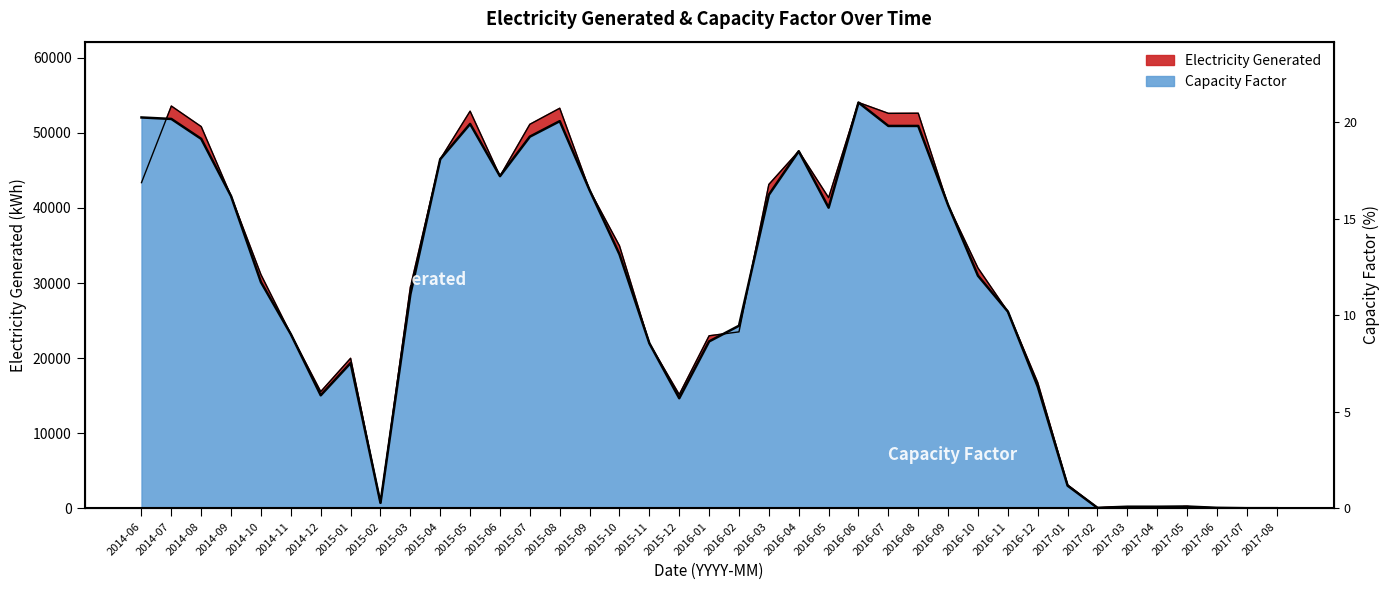

True or false: Capacity Factor has a value of 47562.4 at 2016-04.

True